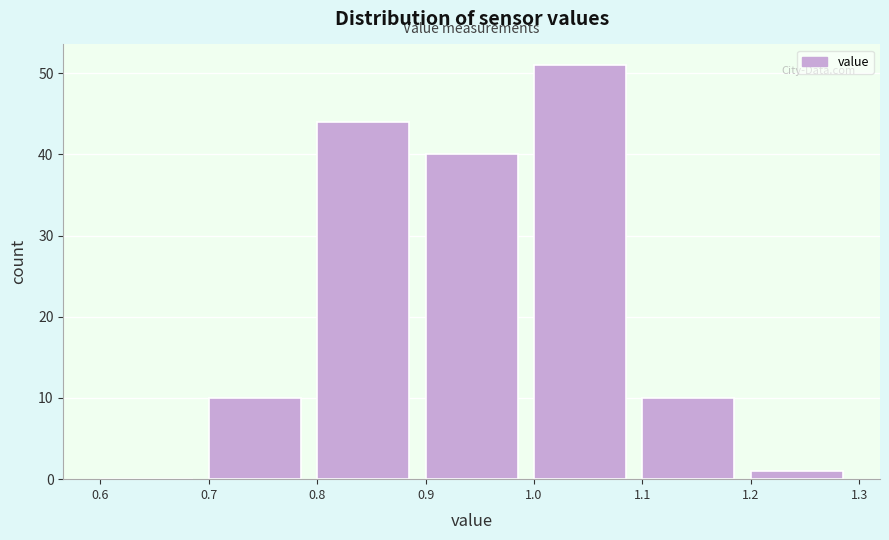

Reading left to right, transcribe this chart: for each bar, give the range it covers on the x-axis and its height. The values are not printed on the chart, so give them approximately, as read against the axis.

0.6 to 0.7: 0
0.7 to 0.8: 10
0.8 to 0.9: 44
0.9 to 1.0: 40
1.0 to 1.1: 51
1.1 to 1.2: 10
1.2 to 1.3: 1